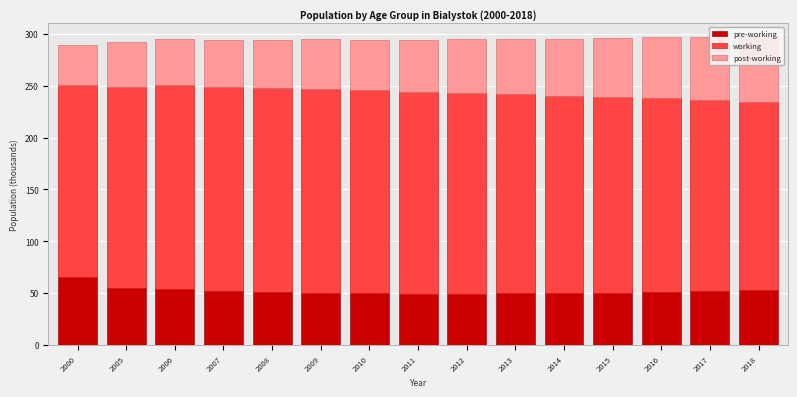

What is the total value across all series at 2018?

297.5